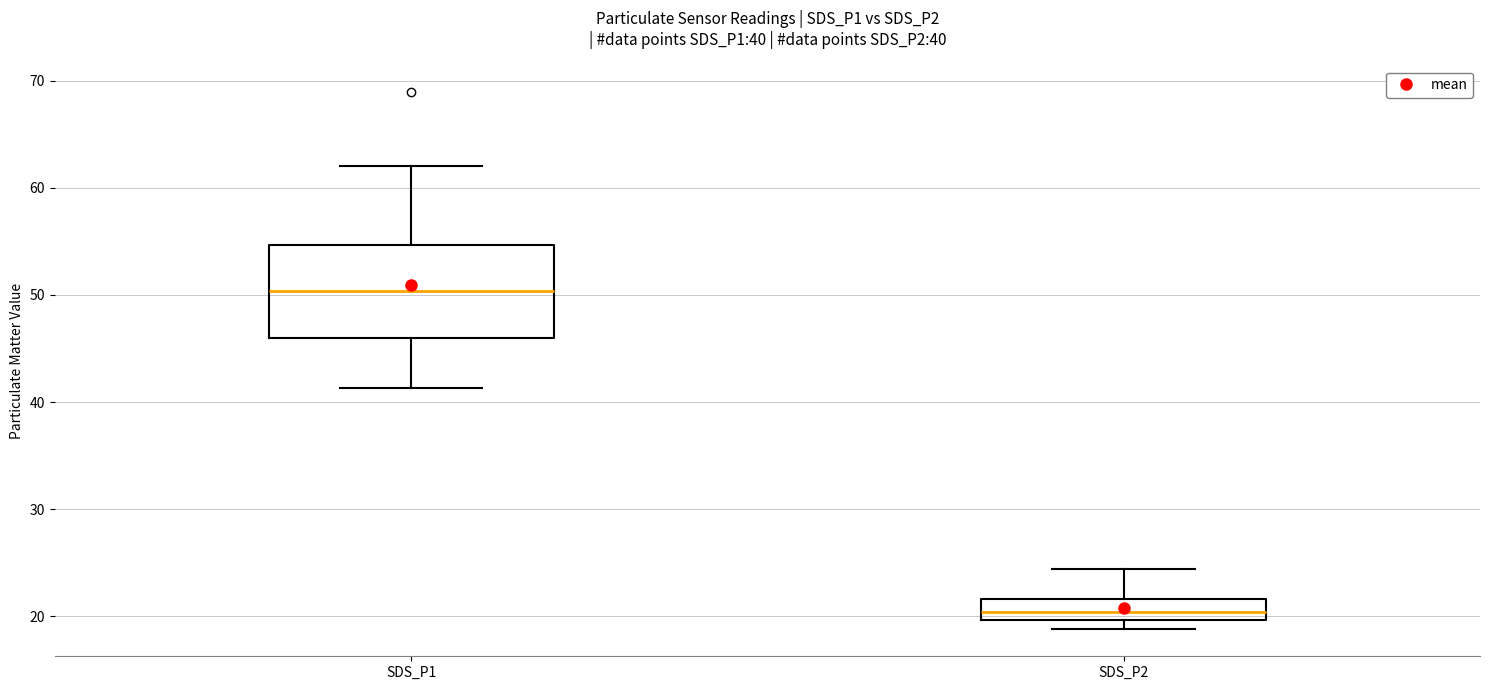

Which box has the highest median line?

SDS_P1